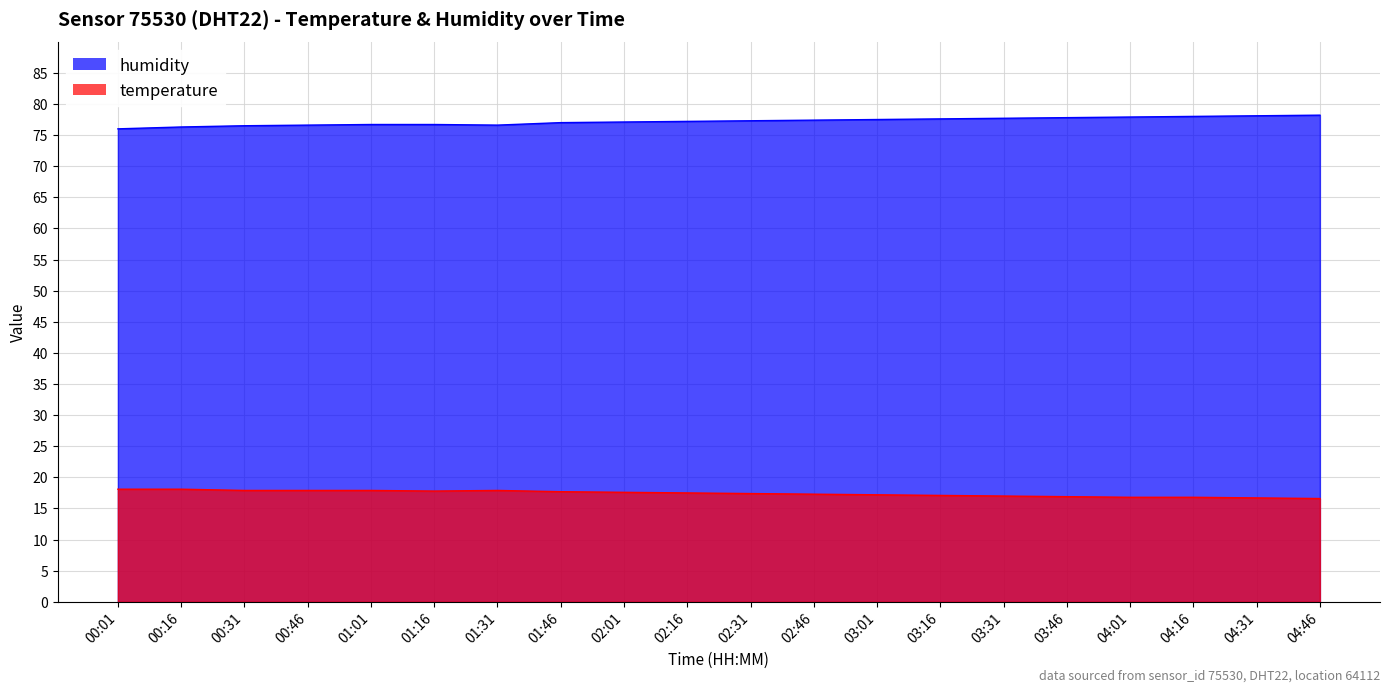

Reading right to left, transcribe all the data shown in this chart.

temperature: 16.6	16.7	16.8	16.8	16.9	17.0	17.1	17.2	17.3	17.4	17.5	17.6	17.7	17.9	17.8	17.9	17.9	17.9	18.1	18.1
humidity: 78.2	78.1	78.0	77.9	77.8	77.7	77.6	77.5	77.4	77.3	77.2	77.1	77.0	76.6	76.7	76.7	76.6	76.5	76.3	76.0